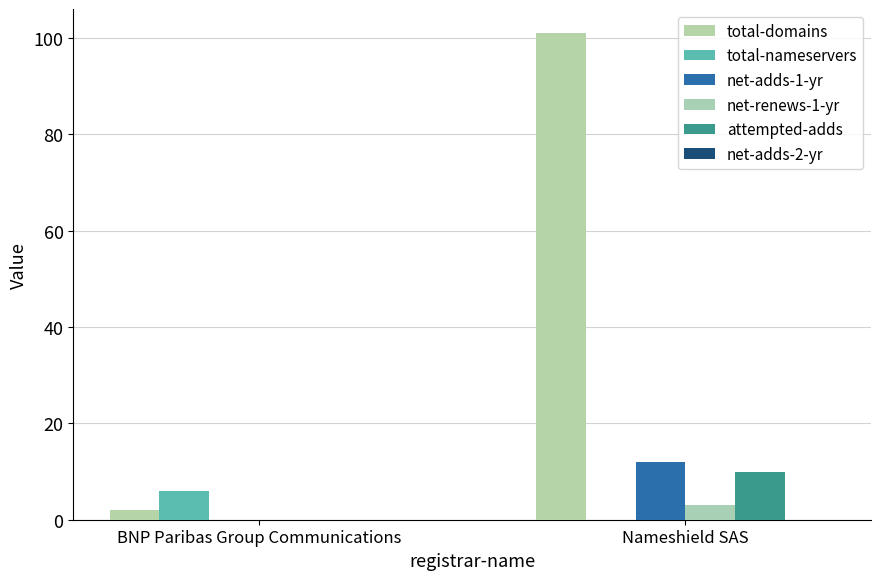

How many series are shown in this chart?

5